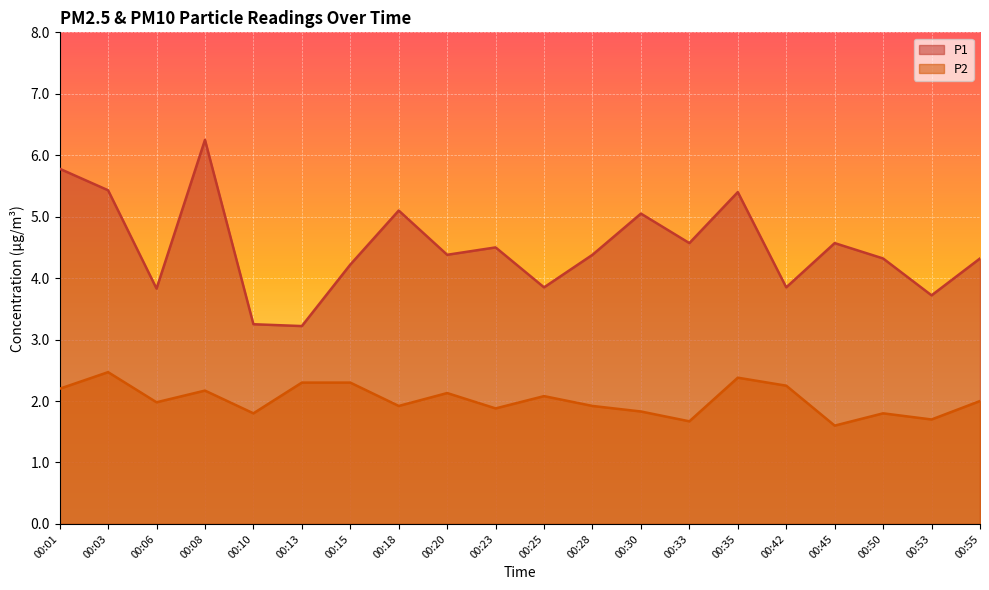

What is the difference between the maximum and minimum values in the P2 series?

0.9